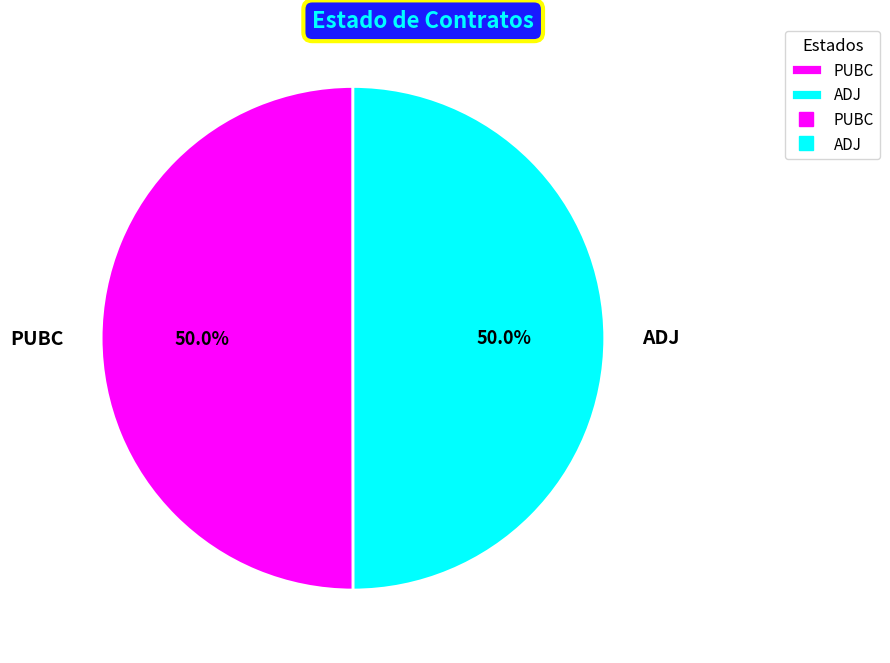

Is it true that PUBC is 42% of the pie?

False